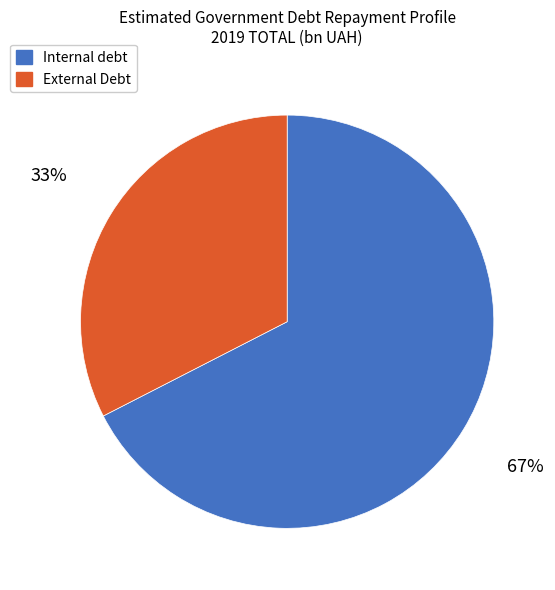

True or false: External Debt accounts for 25% of the total.

False